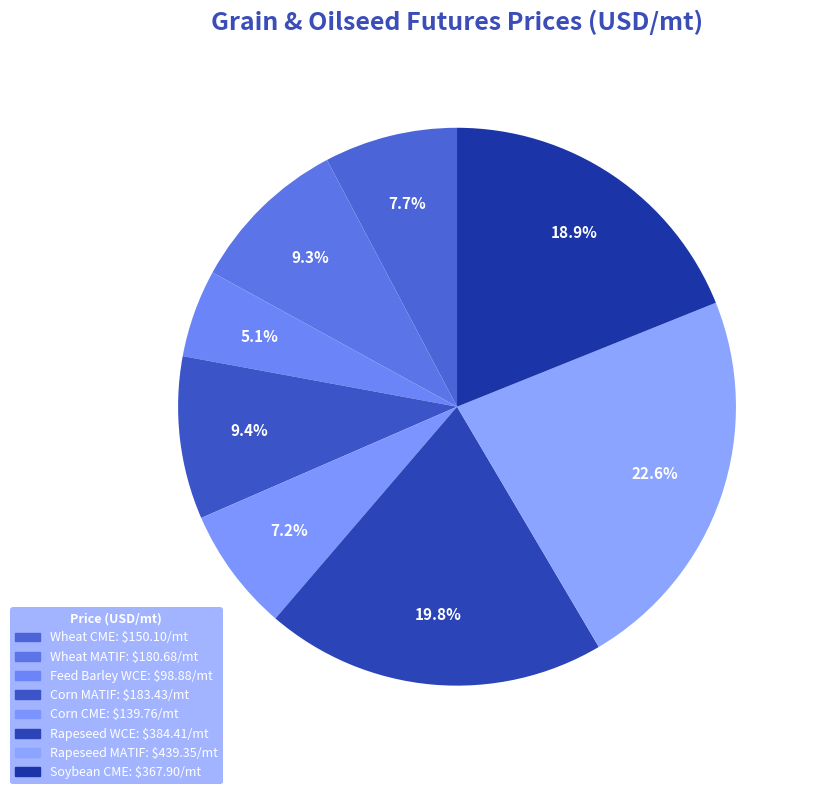

To the nearest percent, what percentage of the pie is Rapeseed MATIF?

23%